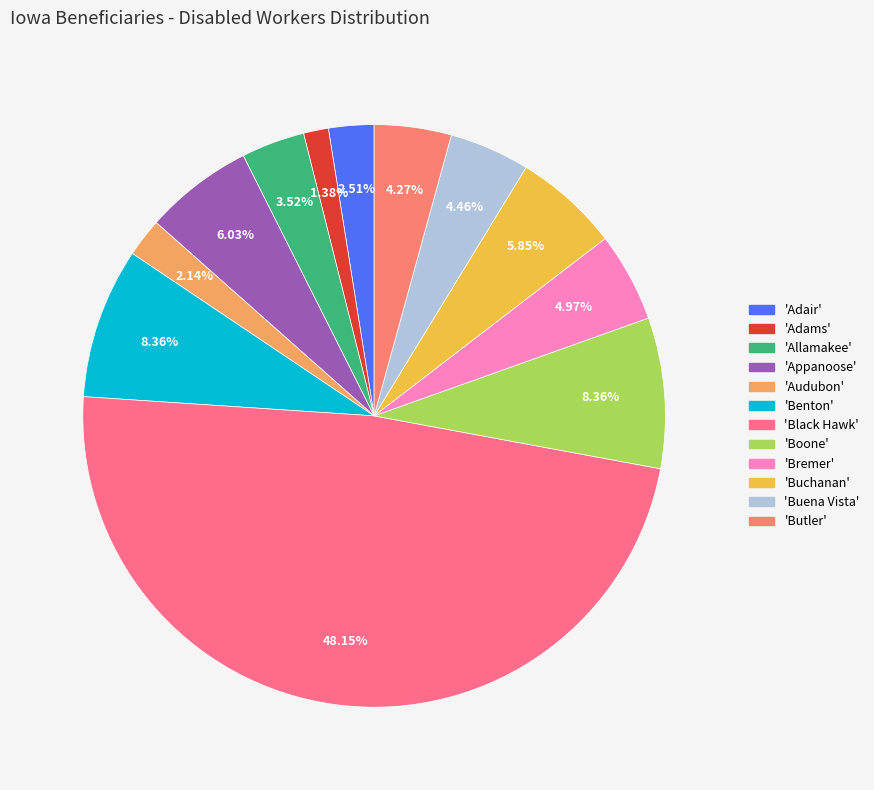

Count the number of slices in the pie.

12